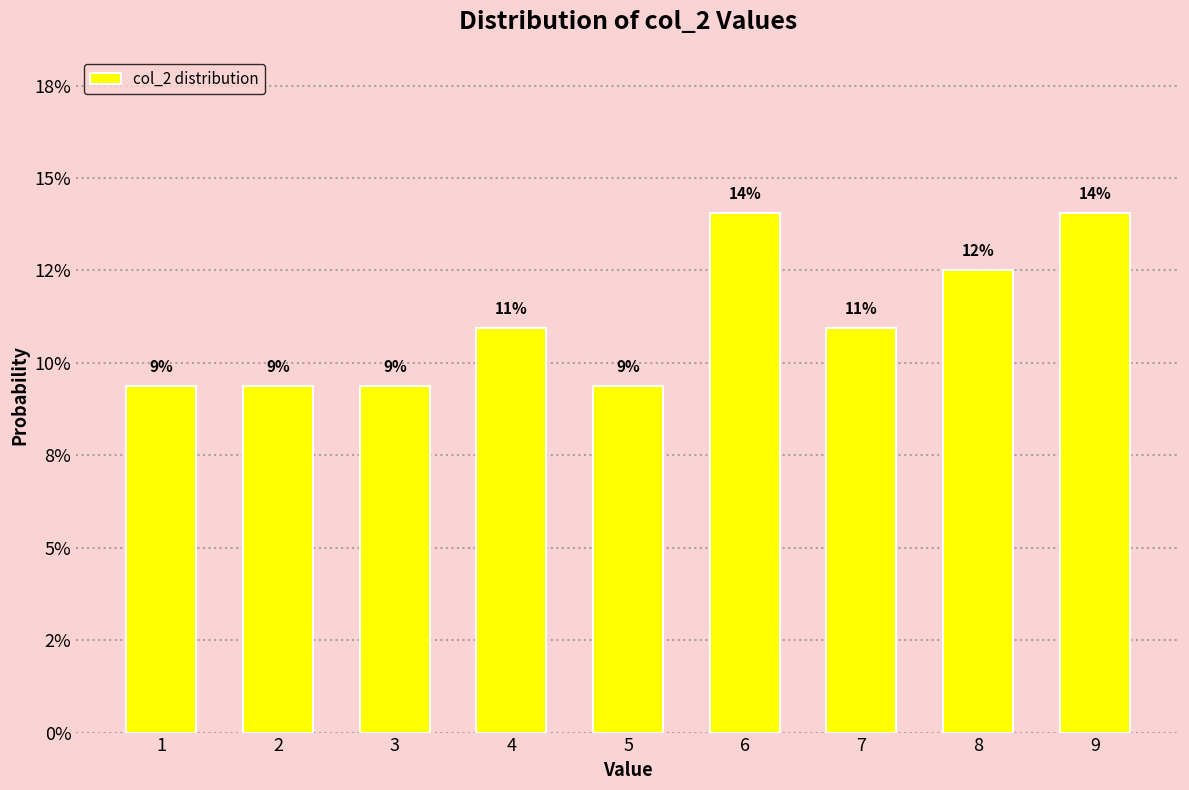

Does the chart contain any negative values?

No